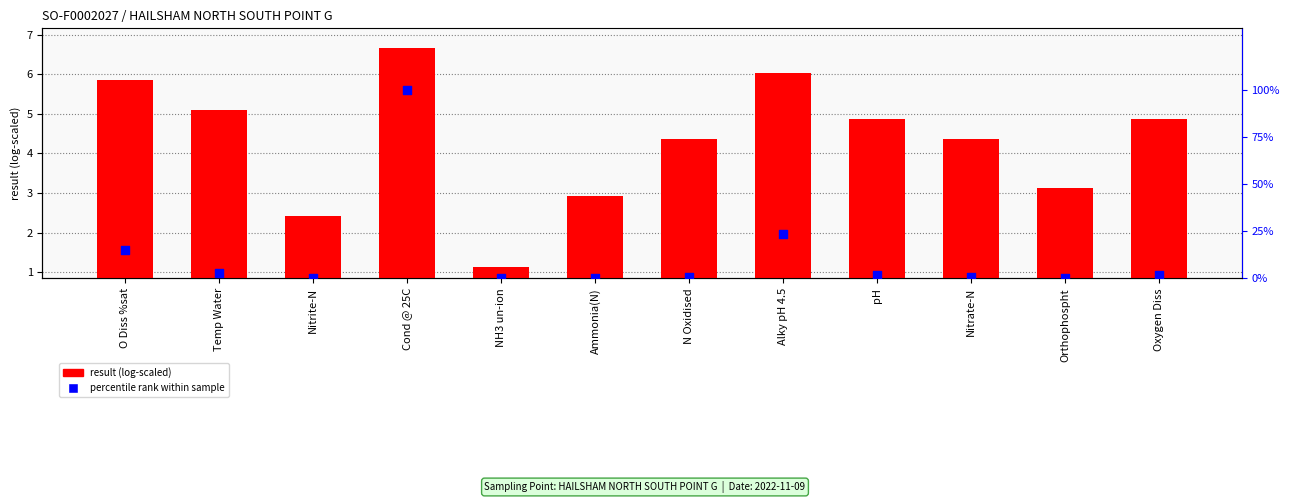

At which category is the sum across all series the highest?

Cond @ 25C